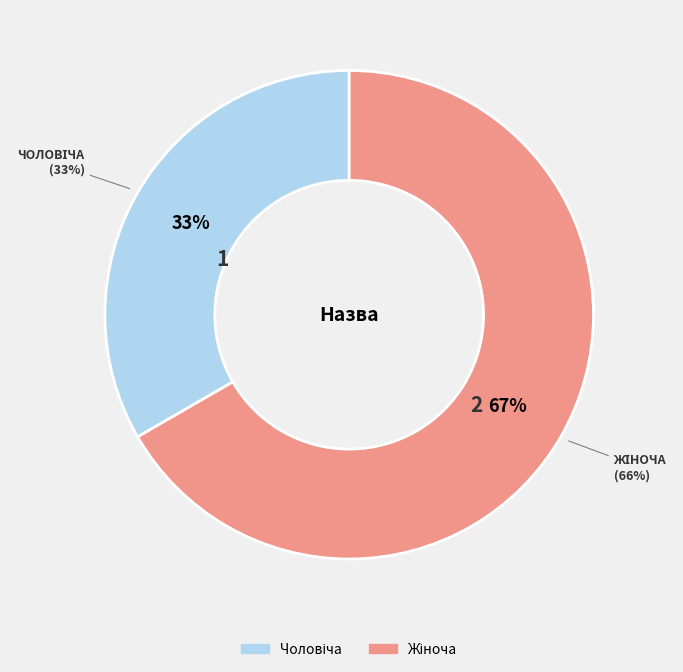

What percentage is NOT represented by Чоловіча?

66.7%